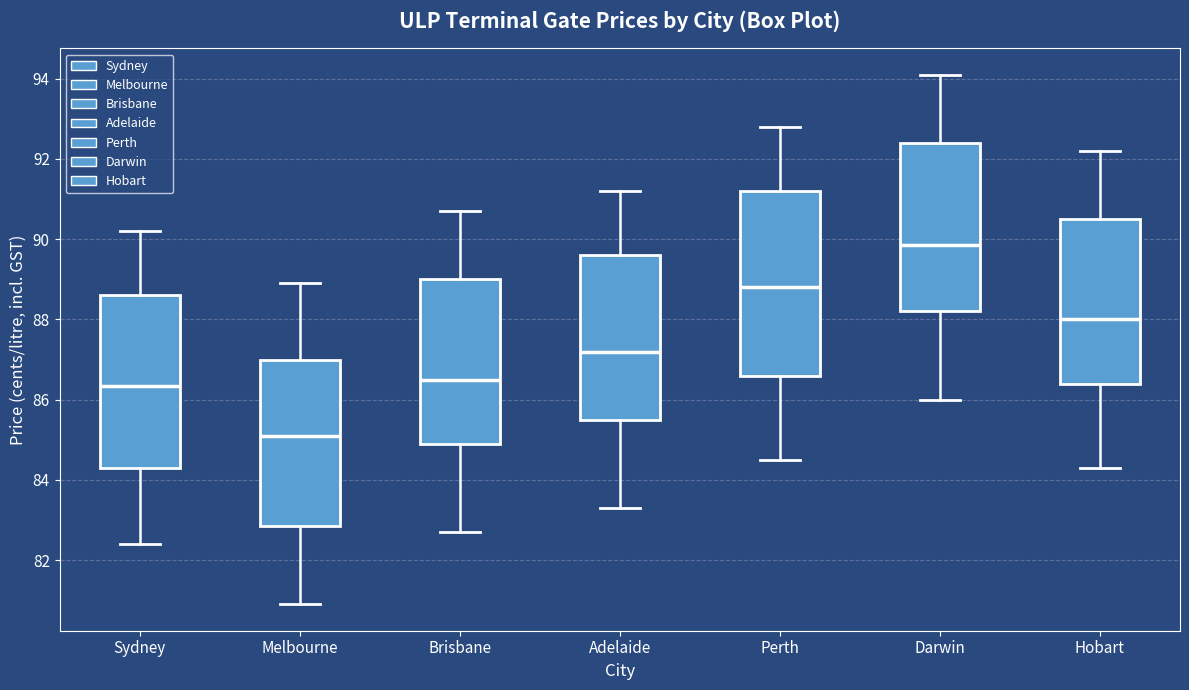

Where does the lower whisker of the box for Adelaide end on the y-axis? The values are not printed on the chart, so give them approximately, as read against the axis.

83.4